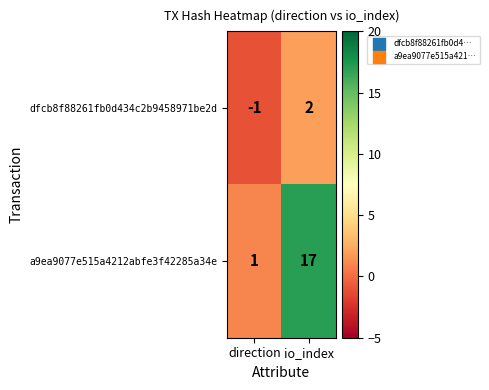

Count the number of categories in the chart.

2